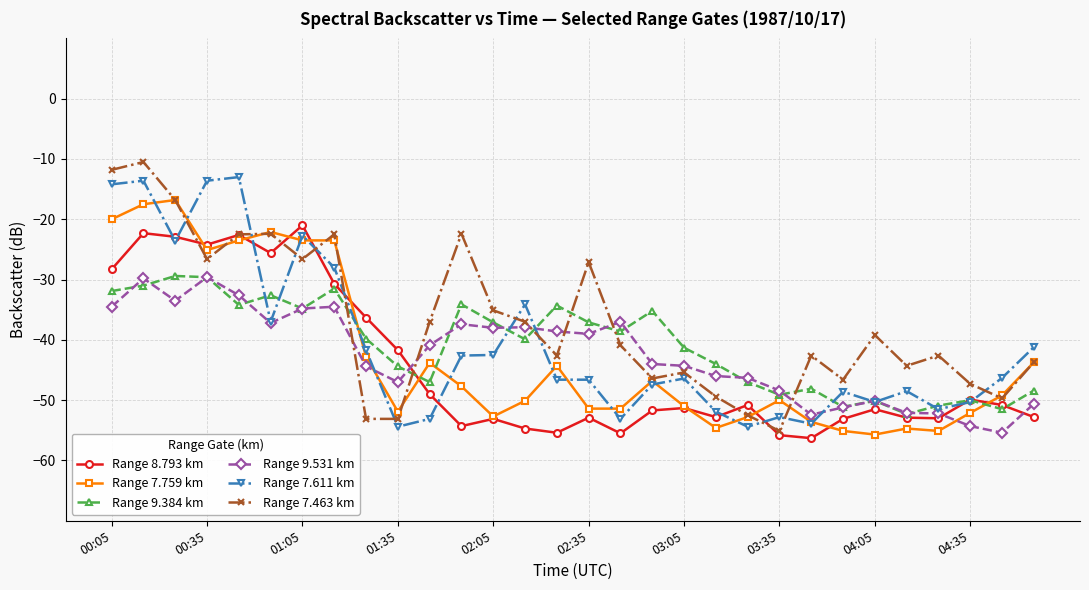

True or false: Range 8.793 km and Range 9.531 km intersect in this chart.

True